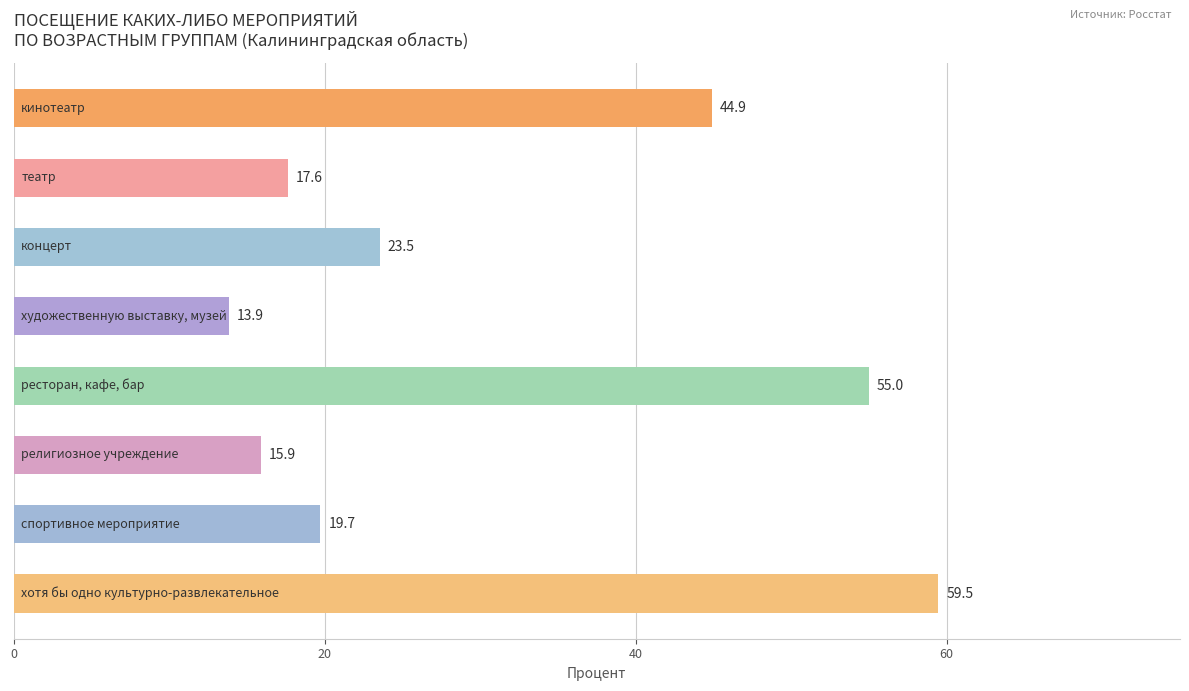

Reading top to bottom, what are all the values shown in this chart?

44.9	17.6	23.5	13.9	55.0	15.9	19.7	59.5